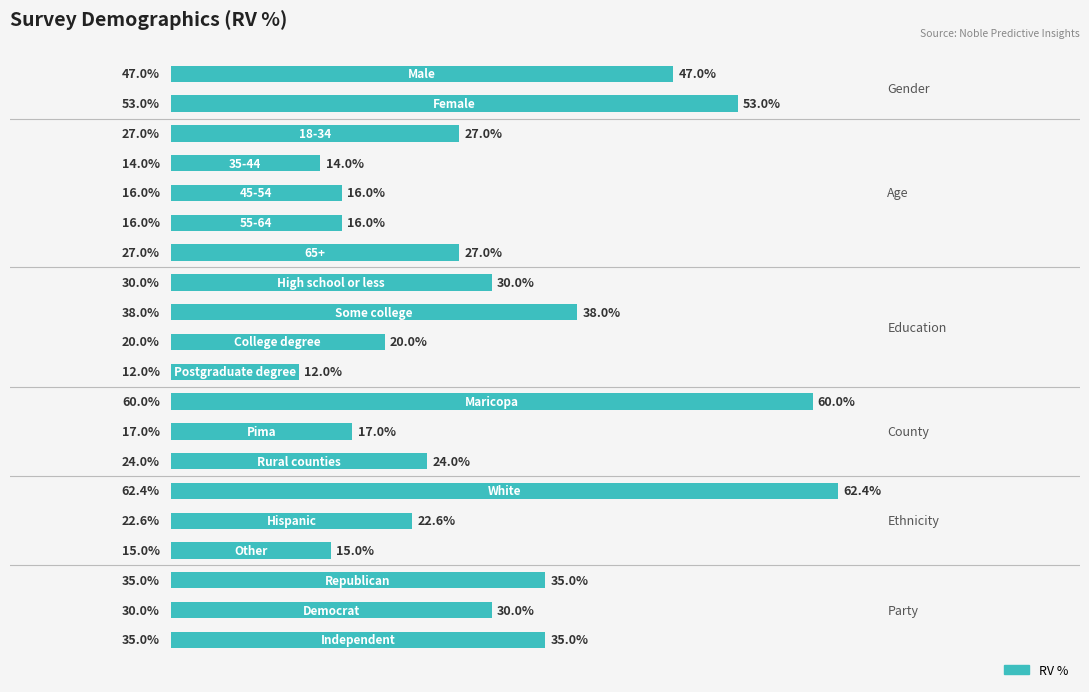

List the labels in order of value, smallest first.

10, 3, 16, 4, 5, 12, 9, 15, 13, 2, 6, 7, 18, 17, 19, 8, 0, 1, 11, 14